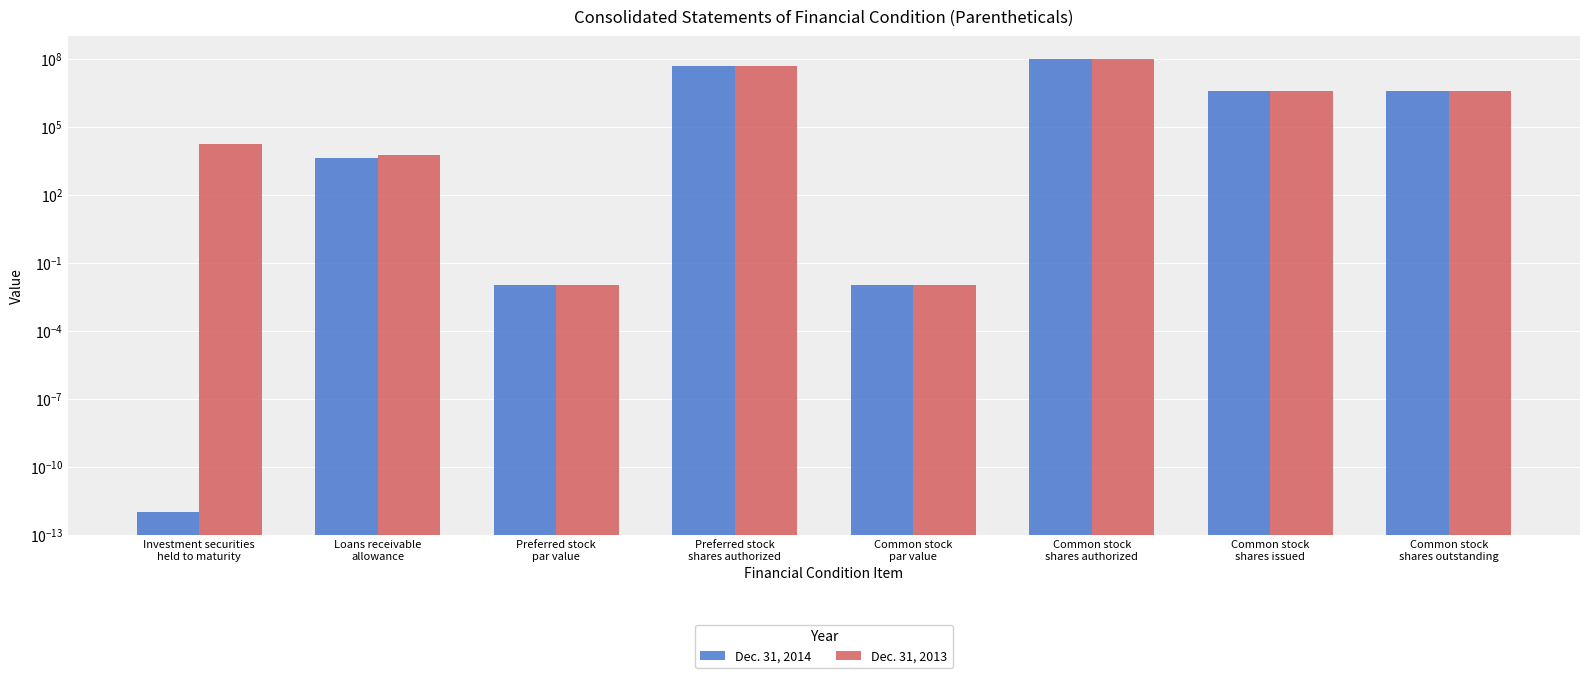

The Dec. 31, 2014 series shows 2107934.0 at Common stock
shares outstanding. True or false?

False